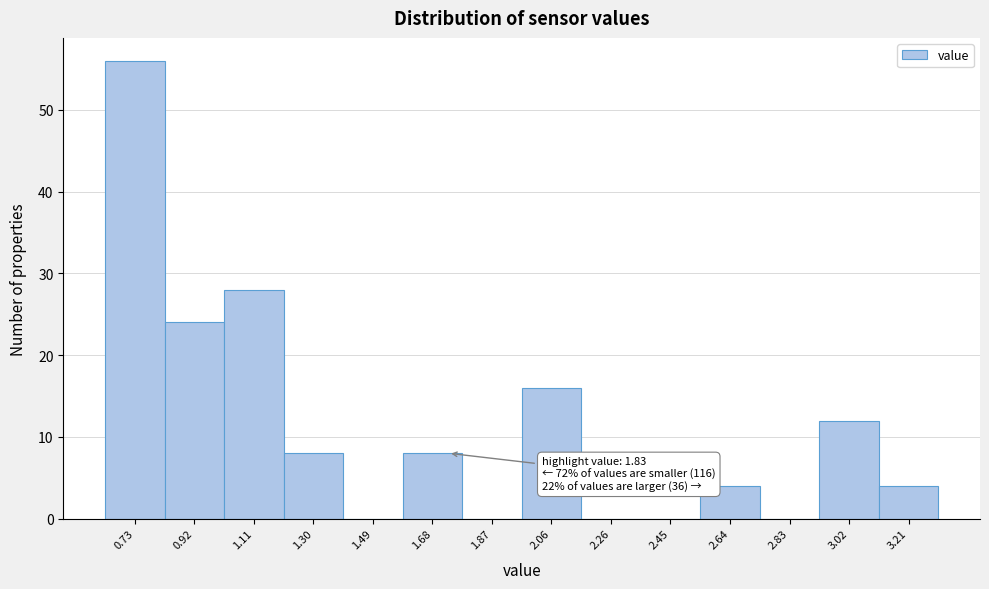

Reading left to right, what are all the values shown in this chart?

0.73=56	0.92=24	1.11=28	1.30=8	1.49=0	1.68=8	1.87=0	2.06=16	2.26=0	2.45=0	2.64=4	2.83=0	3.02=12	3.21=4